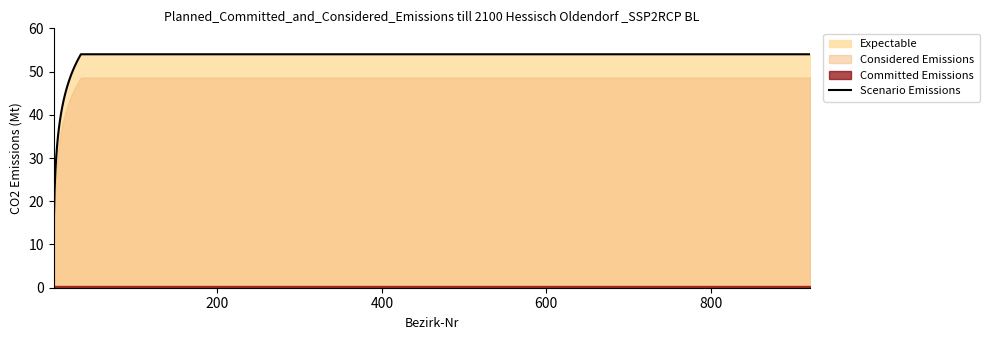

What is the lowest value of the Scenario Emissions series?

15.0